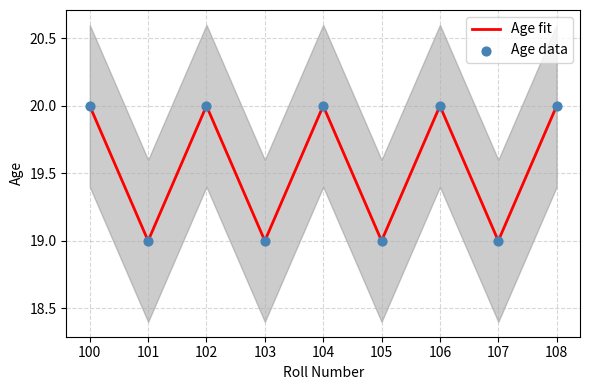

Which series reaches the minimum Y coordinate?

Age fit